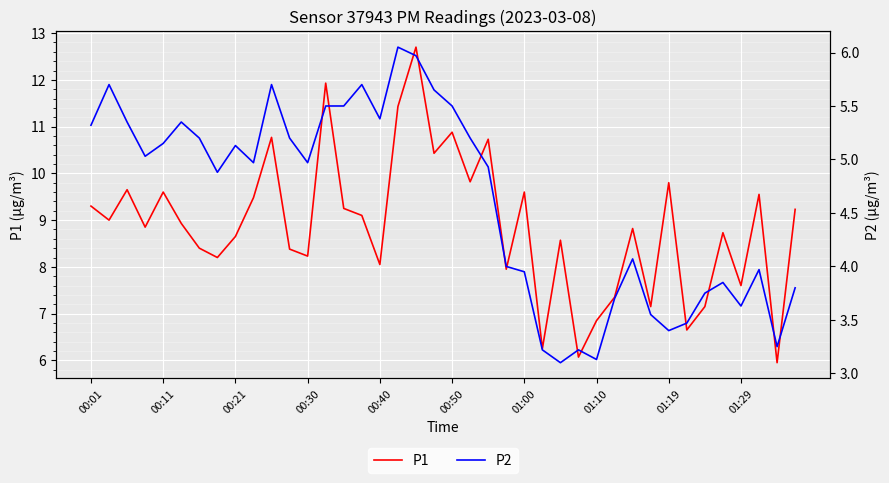

True or false: P1 and P2 cross at least once.

False